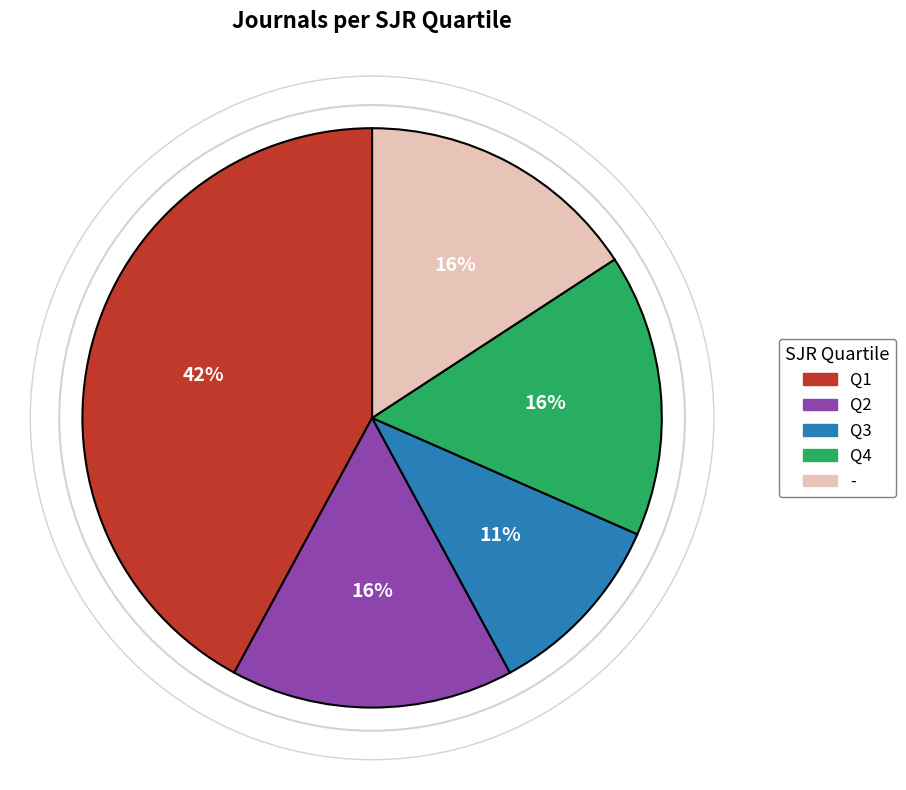

How many segments does this pie chart have?

5